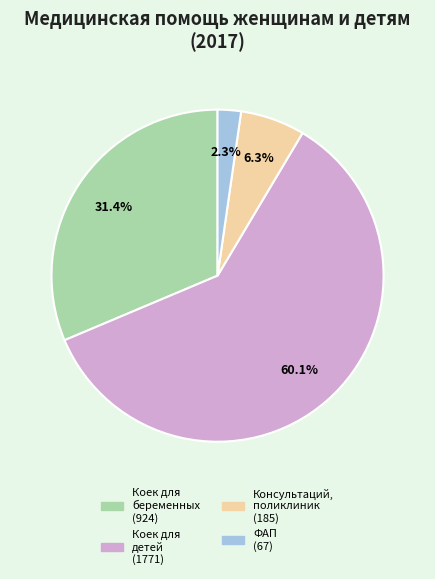

Does any single category account for the majority?

Yes